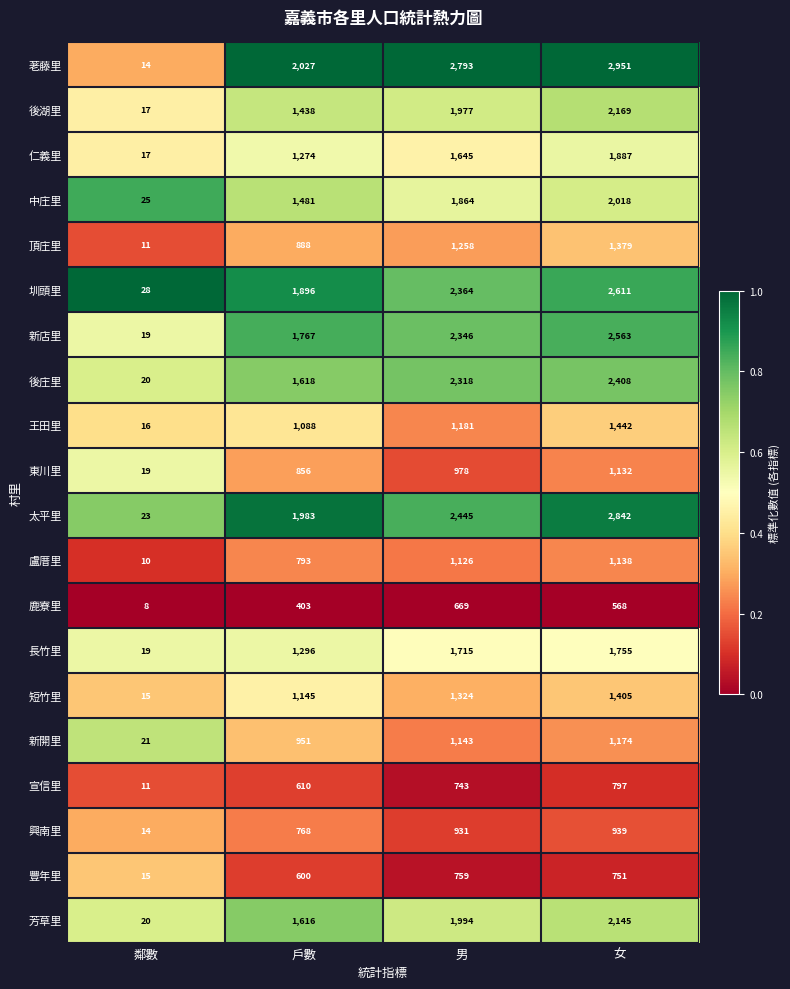

The value of 興南里 at 戶數 is 768. True or false?

True